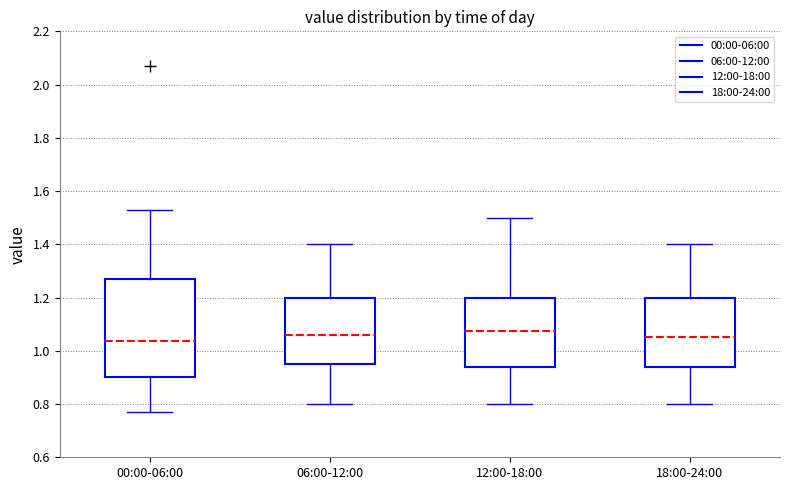

Which box is the tallest, from its lower edge to its upper edge?

00:00-06:00